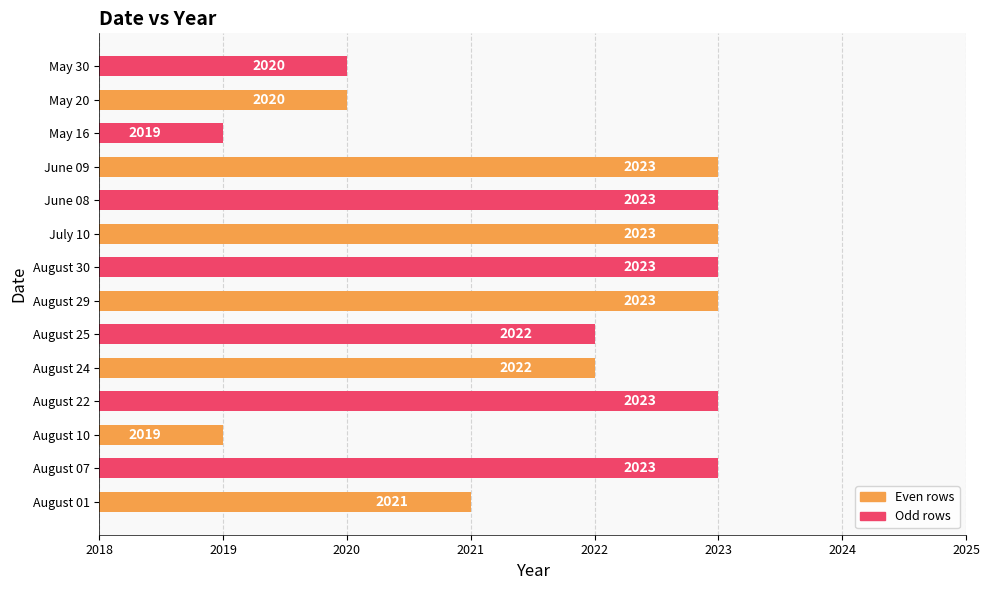

Count the values in the range 2020 to 2023.

12